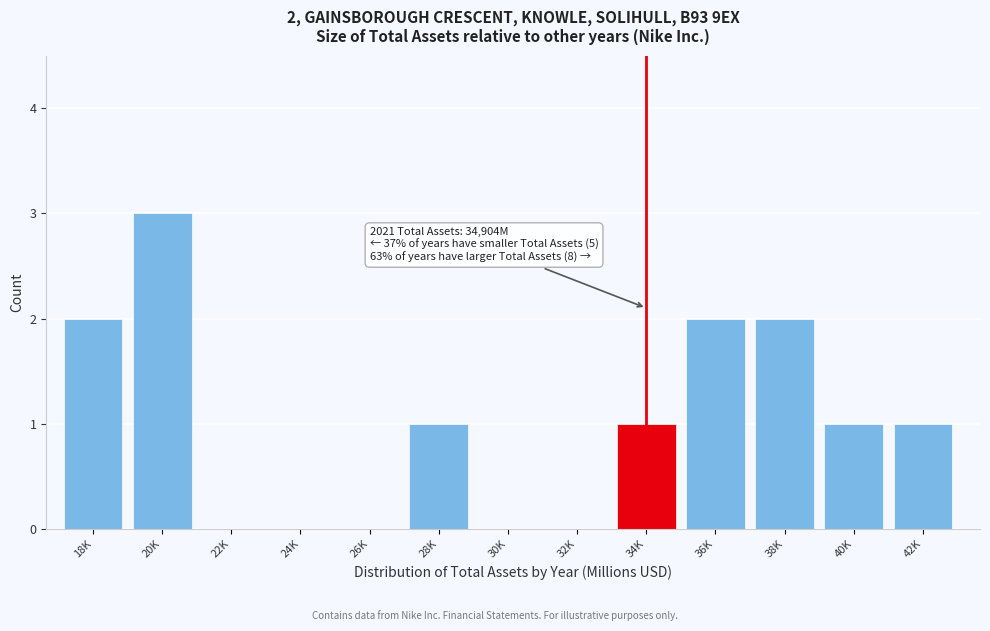

Reading left to right, what are all the values shown in this chart?

18K=2	20K=3	22K=0	24K=0	26K=0	28K=1	30K=0	32K=0	34K=1	36K=2	38K=2	40K=1	42K=1